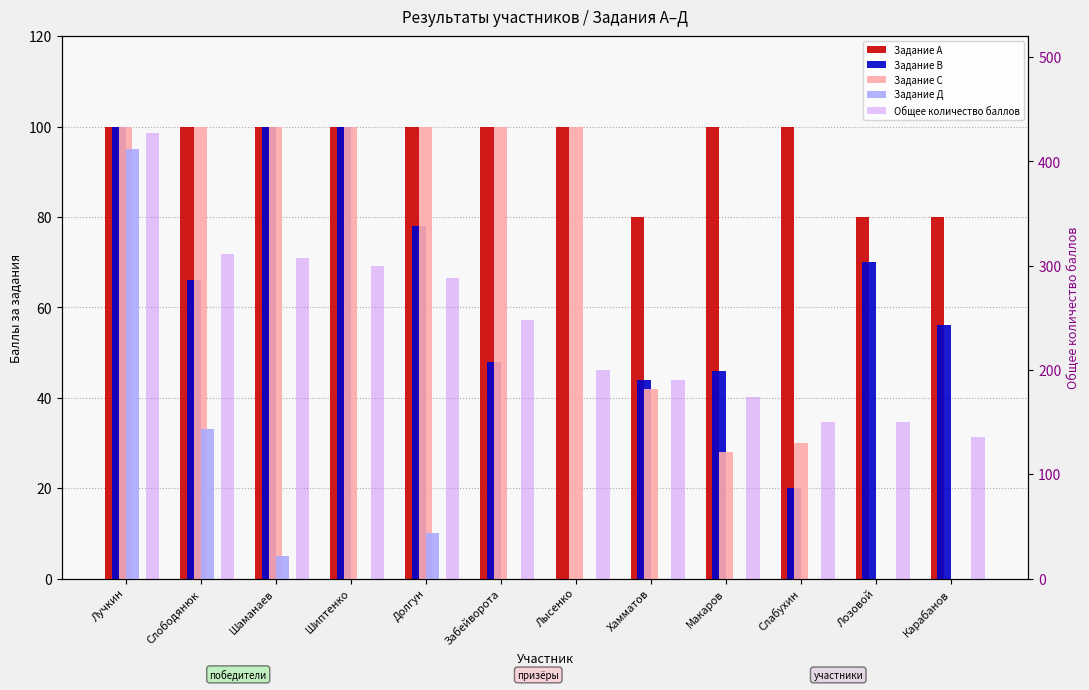

What is the label of the 6th bar from the left?

Забейворота